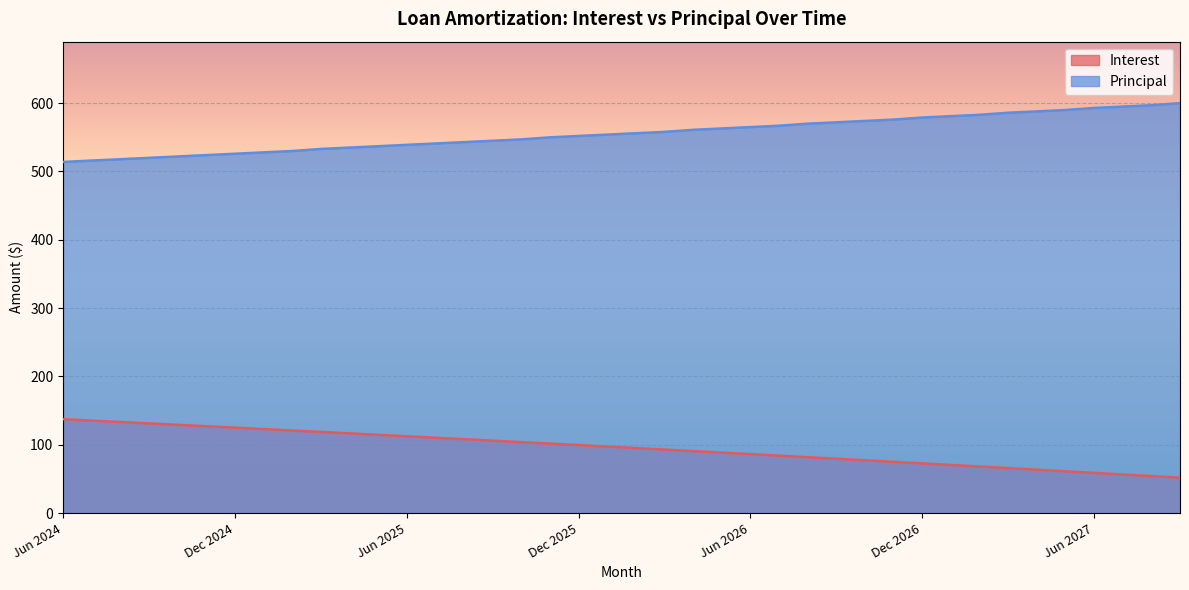

What is the greatest value displayed?

600.0